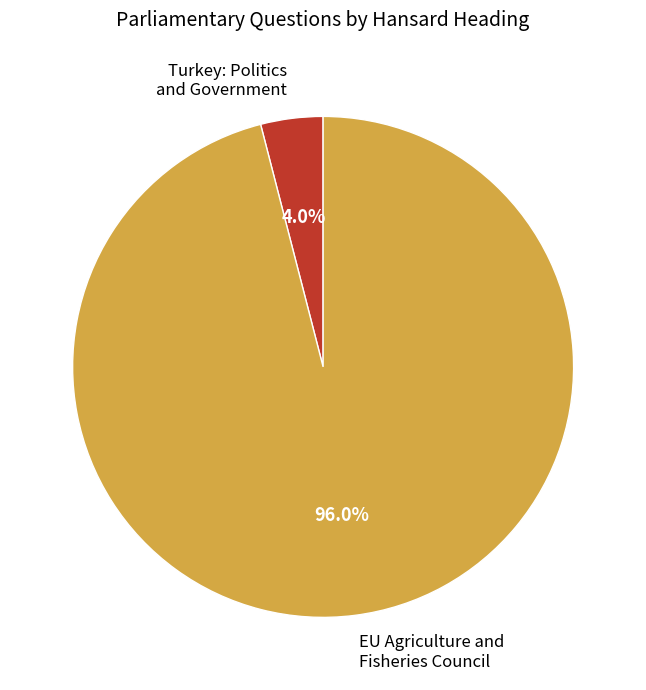

Which slice is the largest?

EU Agriculture and Fisheries Council